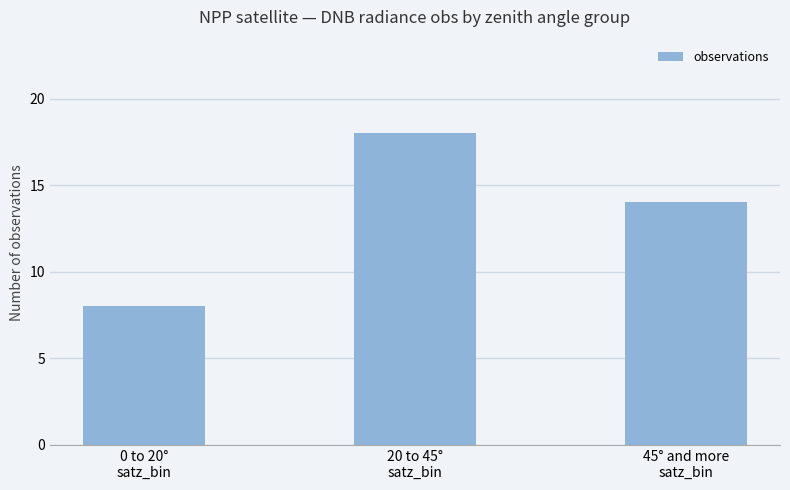

Which category has the highest value across all series?

20 to 45°
satz_bin